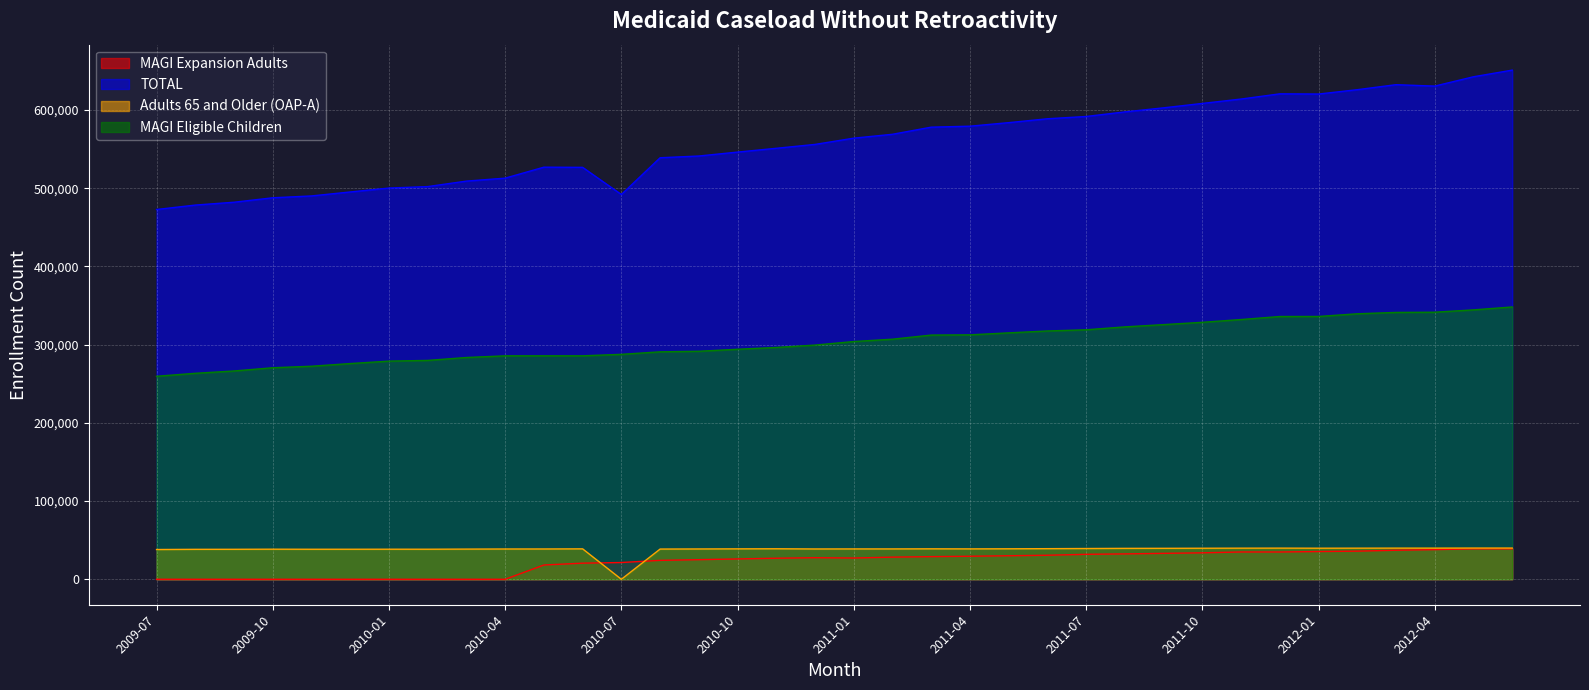

Rank the categories by MAGI Eligible Children value from highest to lowest.

2012-06, 2012-05, 2012-04, 2012-03, 2012-02, 2012-01, 2011-12, 2011-11, 2011-10, 2011-09, 2011-08, 2011-07, 2011-06, 2011-05, 2011-04, 2011-03, 2011-02, 2011-01, 2010-12, 2010-11, 2010-10, 2010-09, 2010-08, 2010-07, 2010-05, 2010-06, 2010-04, 2010-03, 2010-02, 2010-01, 2009-12, 2009-11, 2009-10, 2009-09, 2009-08, 2009-07